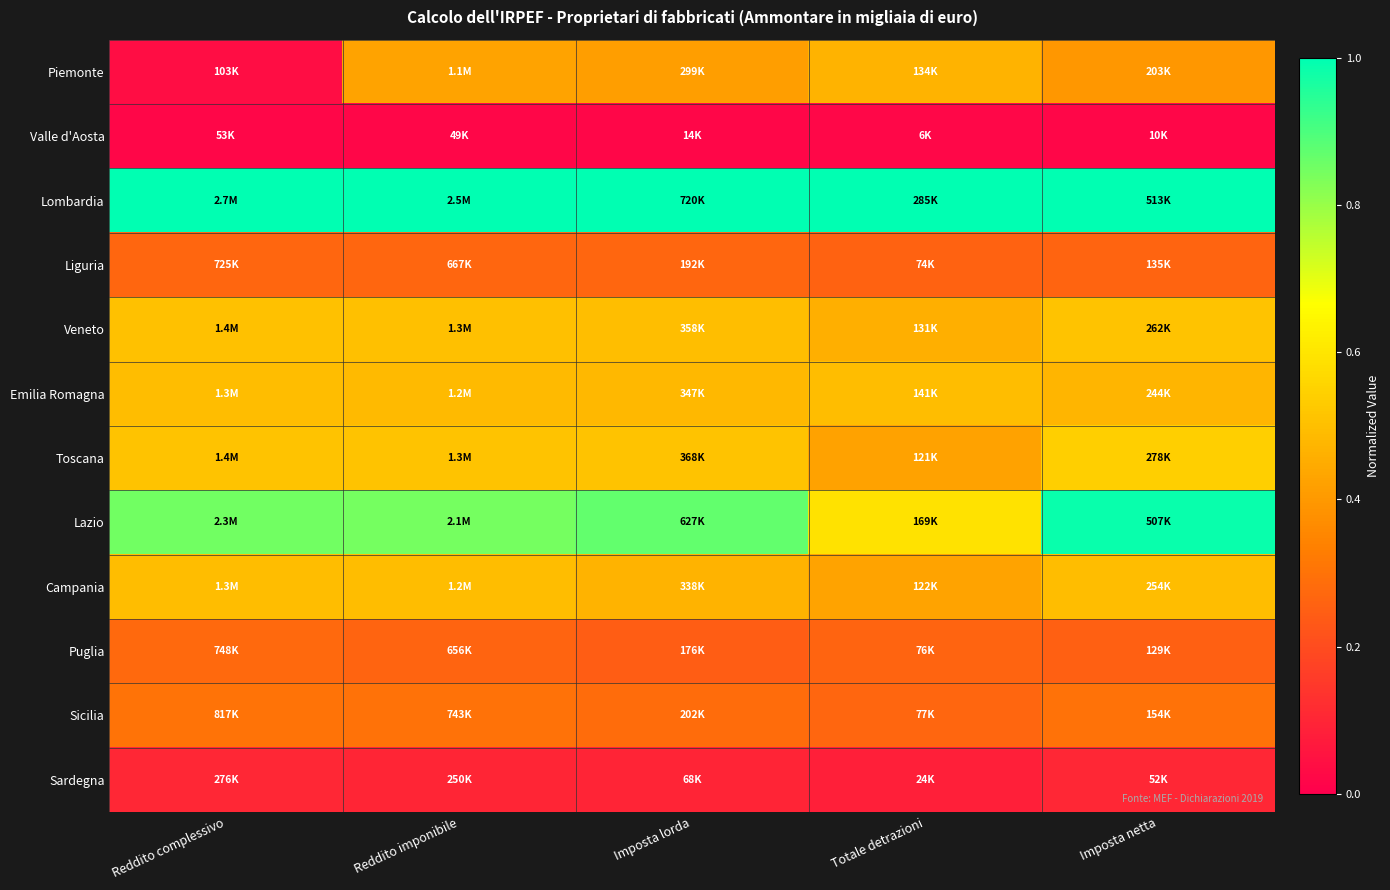

What is the difference between the highest and lowest values at Reddito complessivo?

1.0